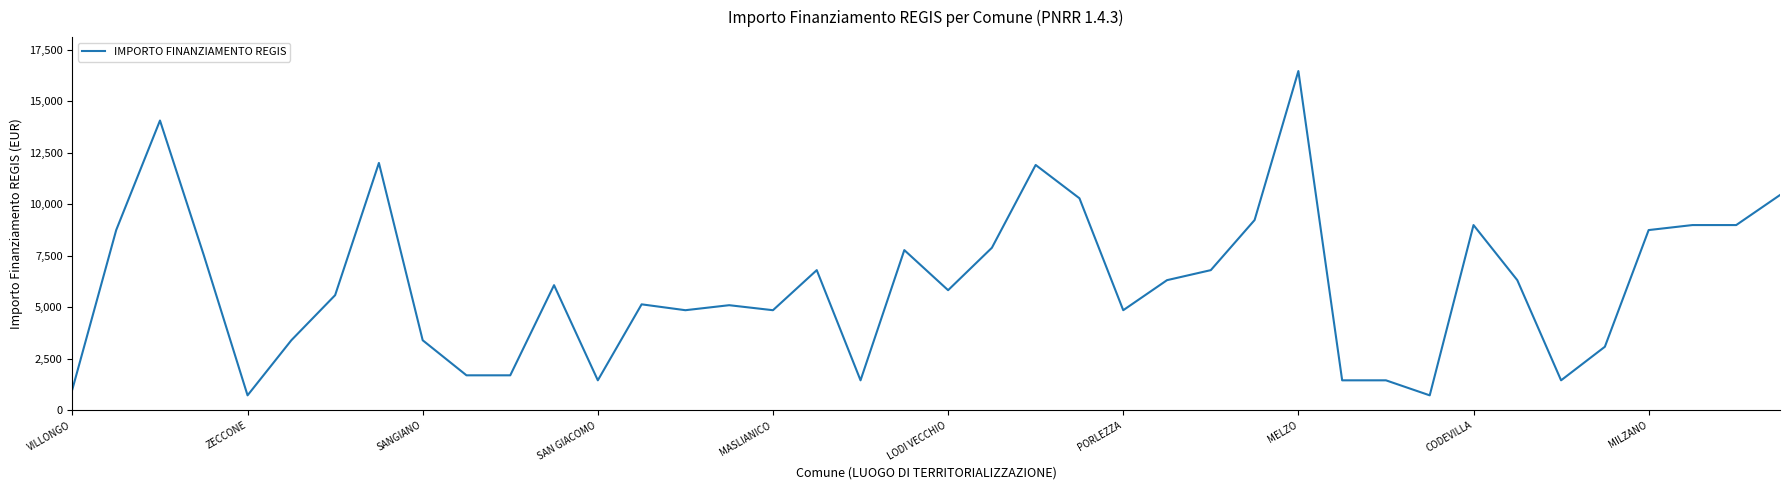

What is the maximum value shown in the chart?

16464